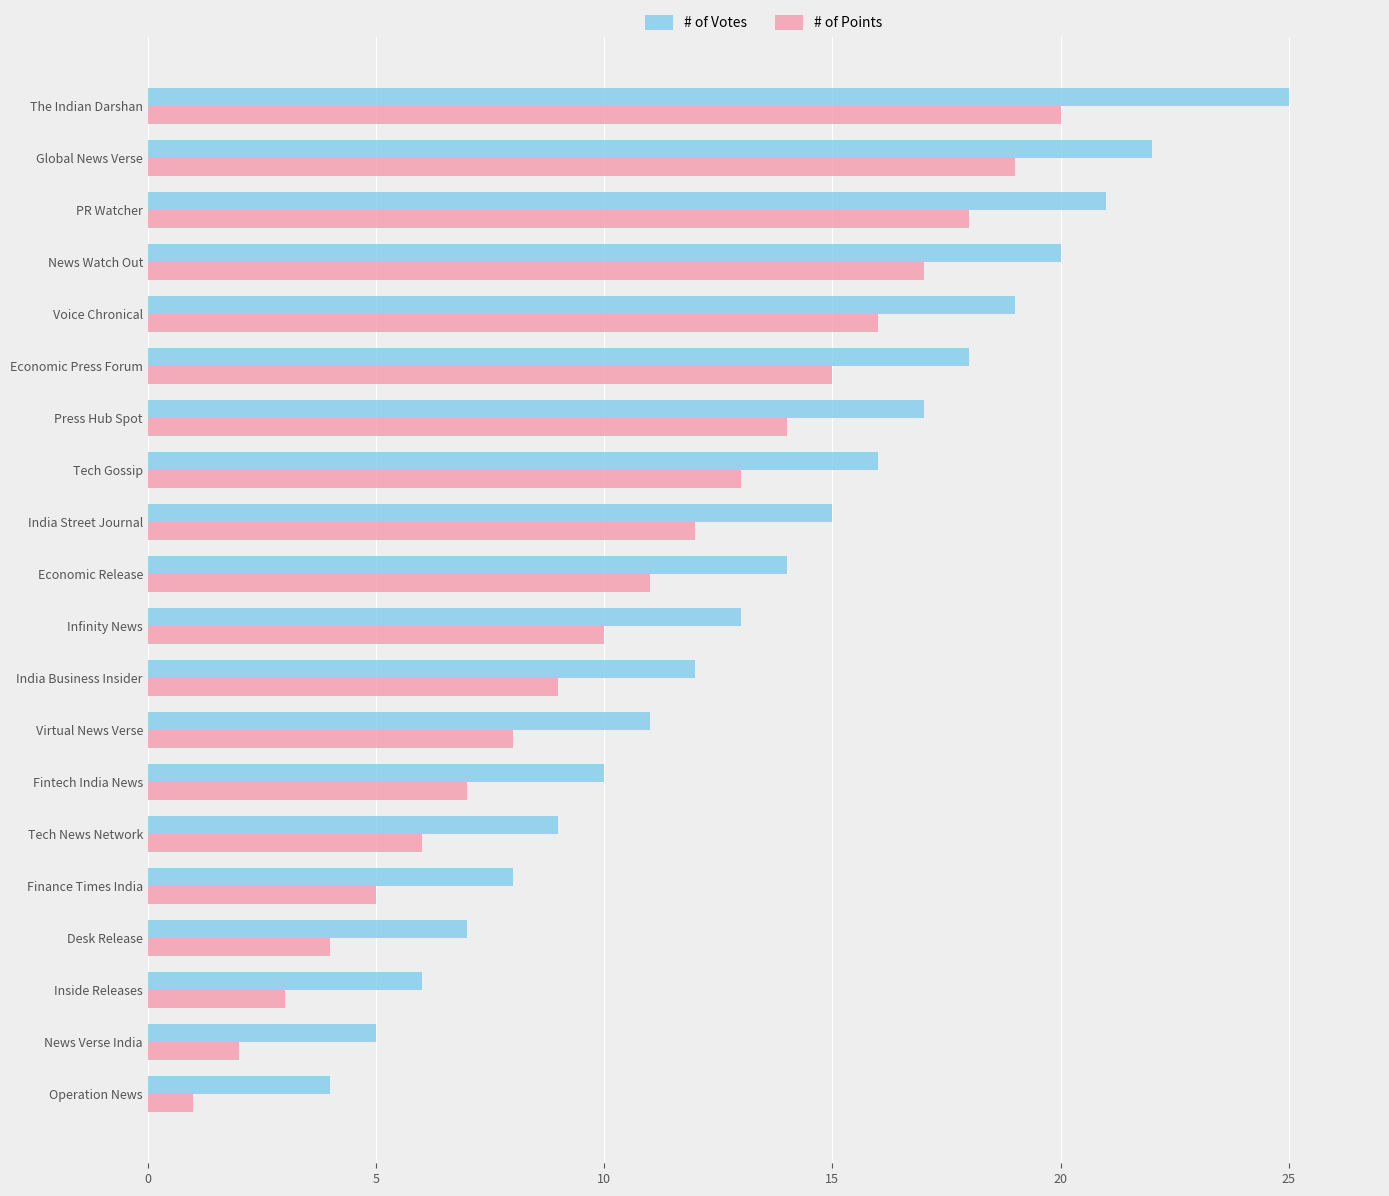

Which series has the largest range (max minus min)?

# of Votes